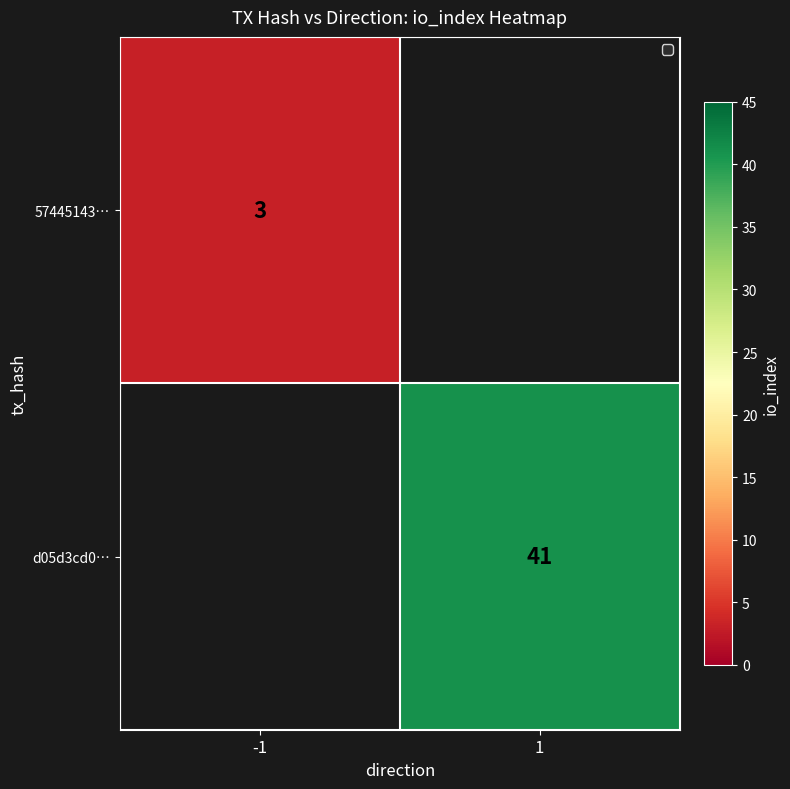

Is it true that d05d3cd0… equals 69.9 at 1?

False